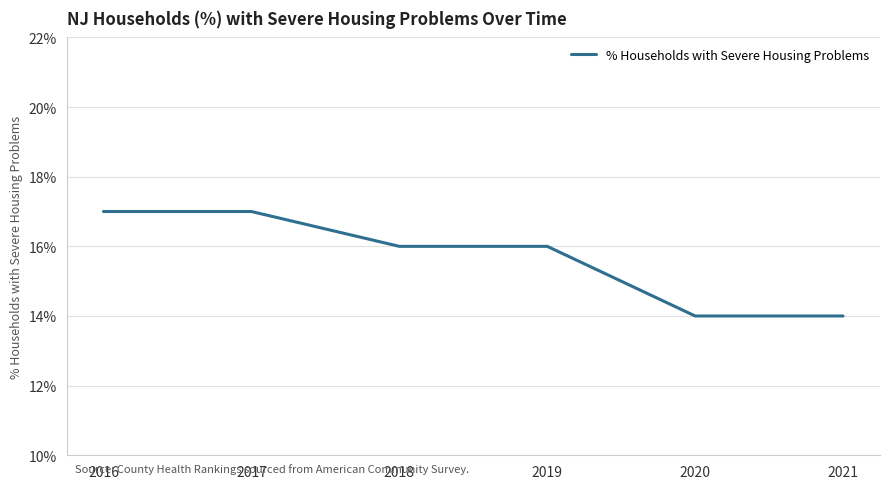

Does the chart display data point markers on the line(s)?

No